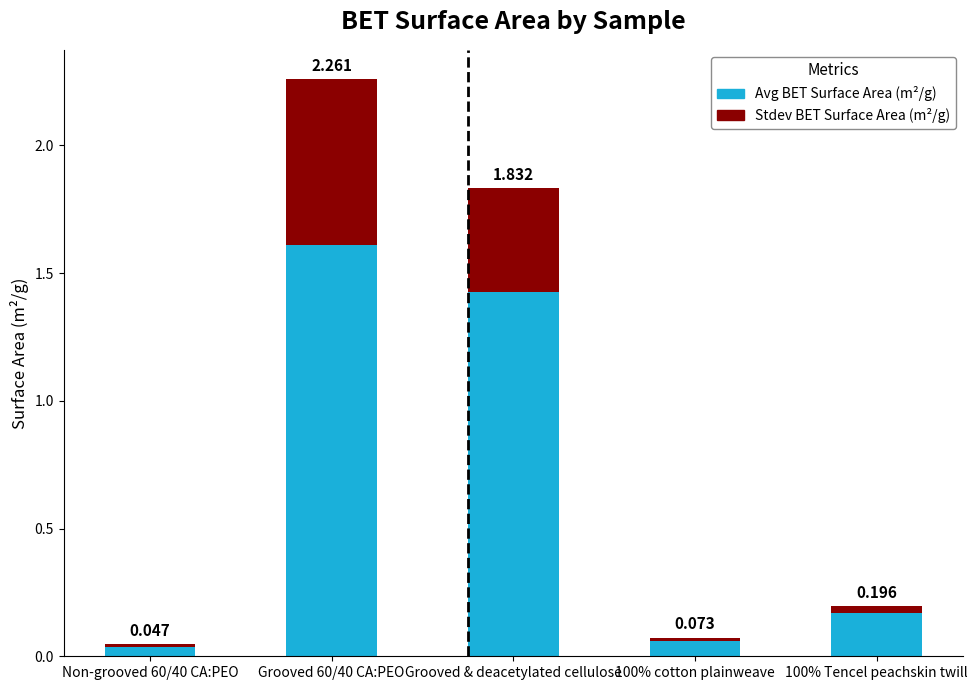

What is the average value of the Stdev BET Surface Area (m²/g) series?

0.2